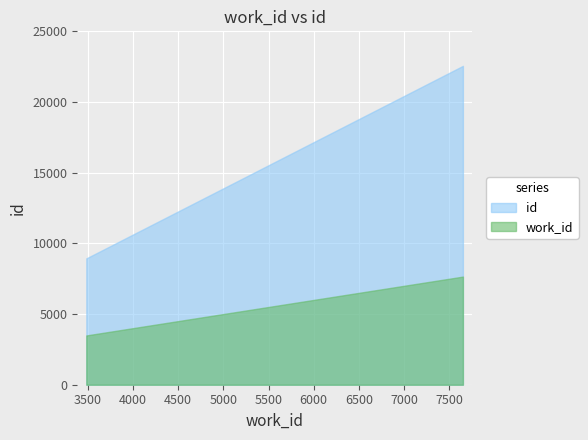

Is the value of work_id at 7649 greater than the value of id at 7649?

No